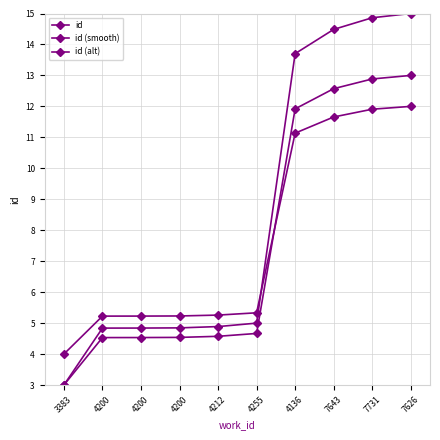

What value does the id (alt) series have at 4200?

5.2